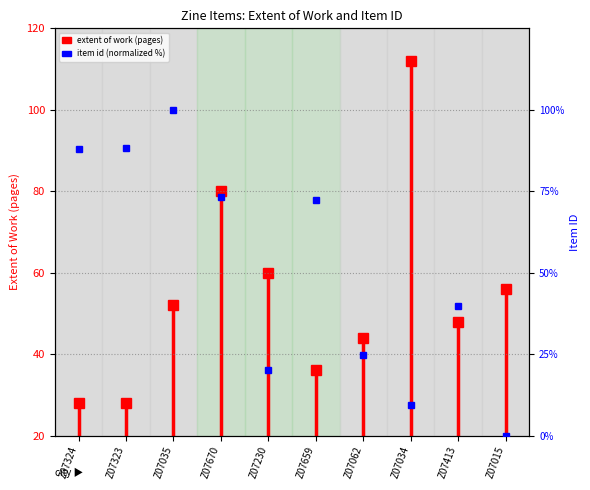

Between Z07324 and Z07323, which is larger?

Z07323